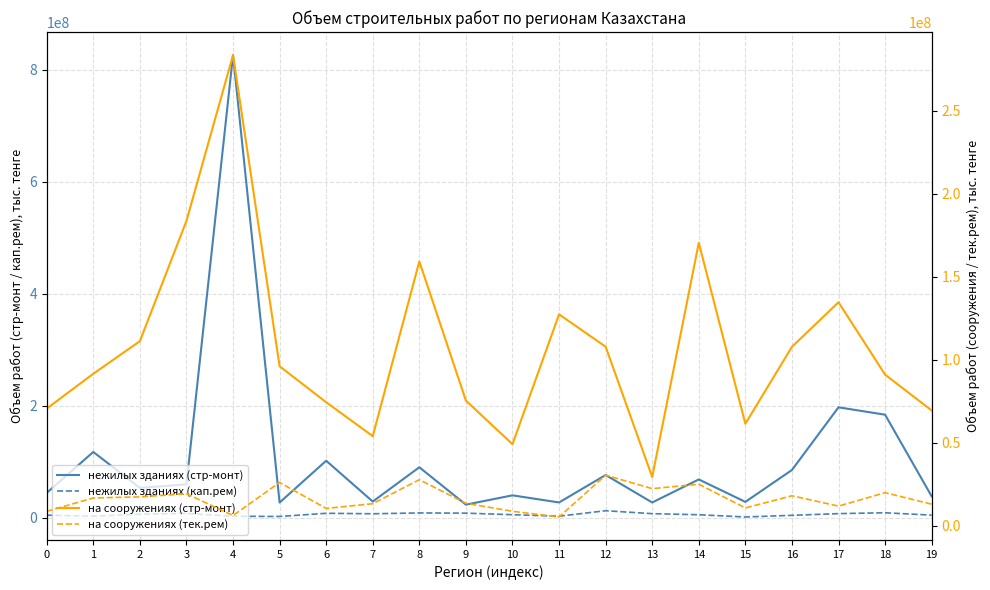

How many data points in на сооружениях (тек.рем) are above 16867427?

9